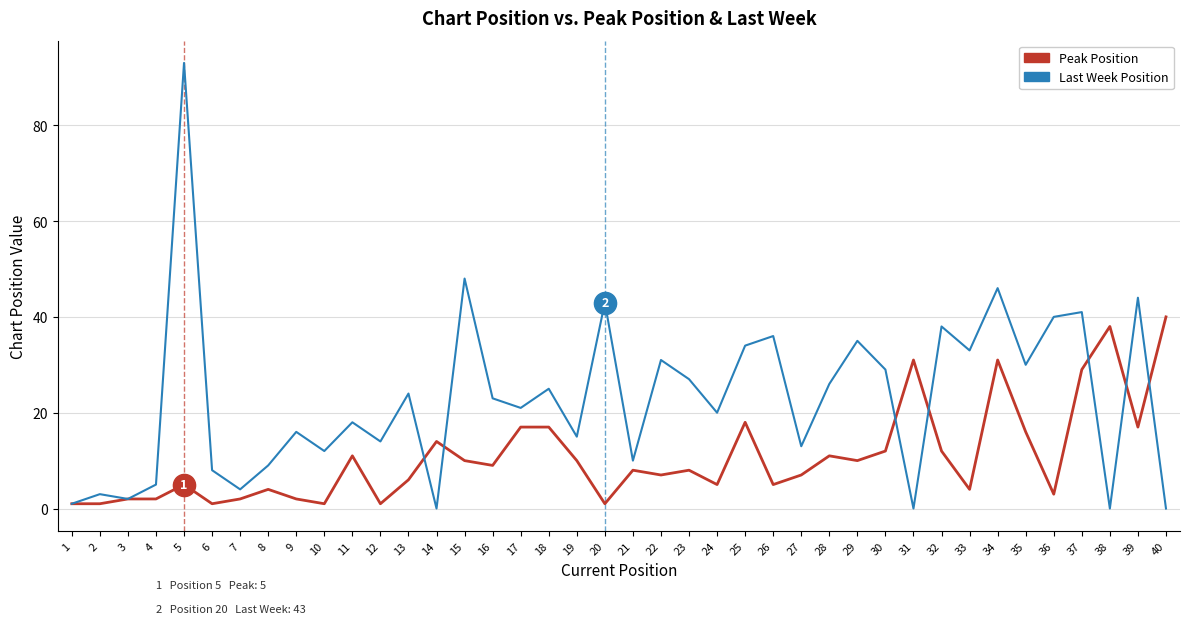

Is it true that Last Week Position equals 29 at 30?

True